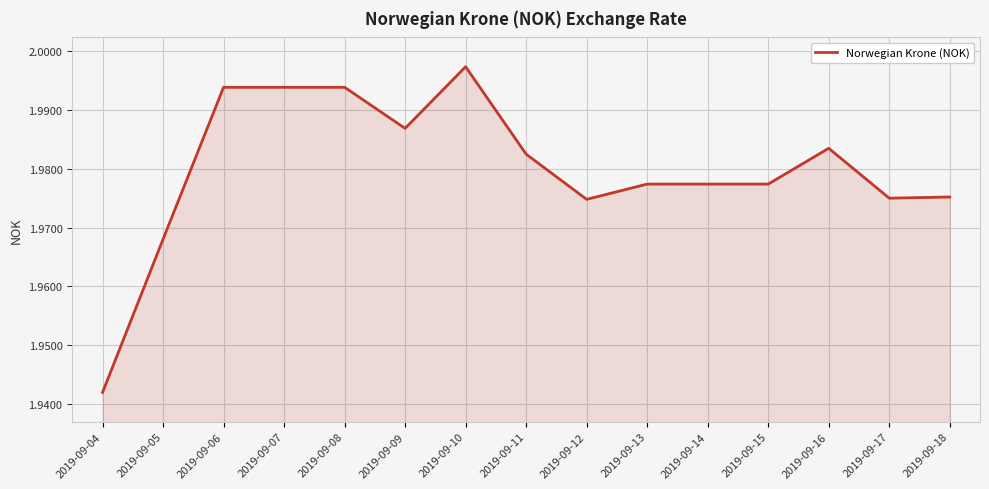

Which label corresponds to the largest value in the chart?

2019-09-10